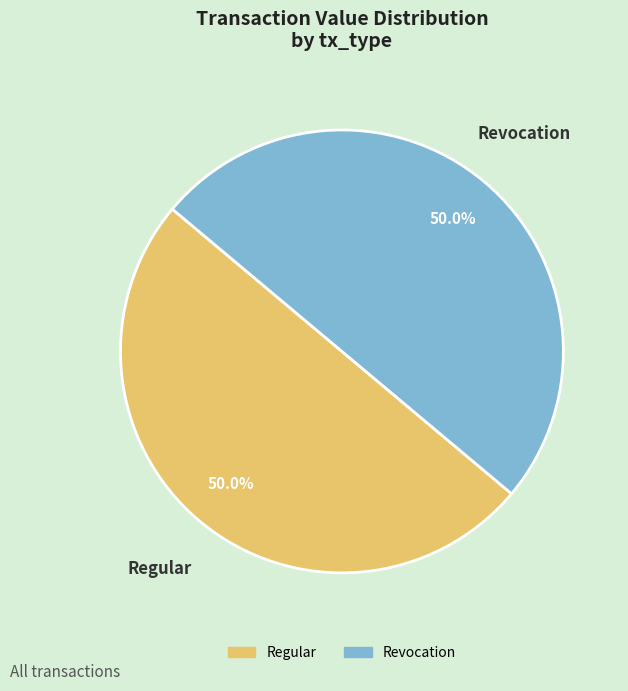

How many slices are in this pie chart?

2